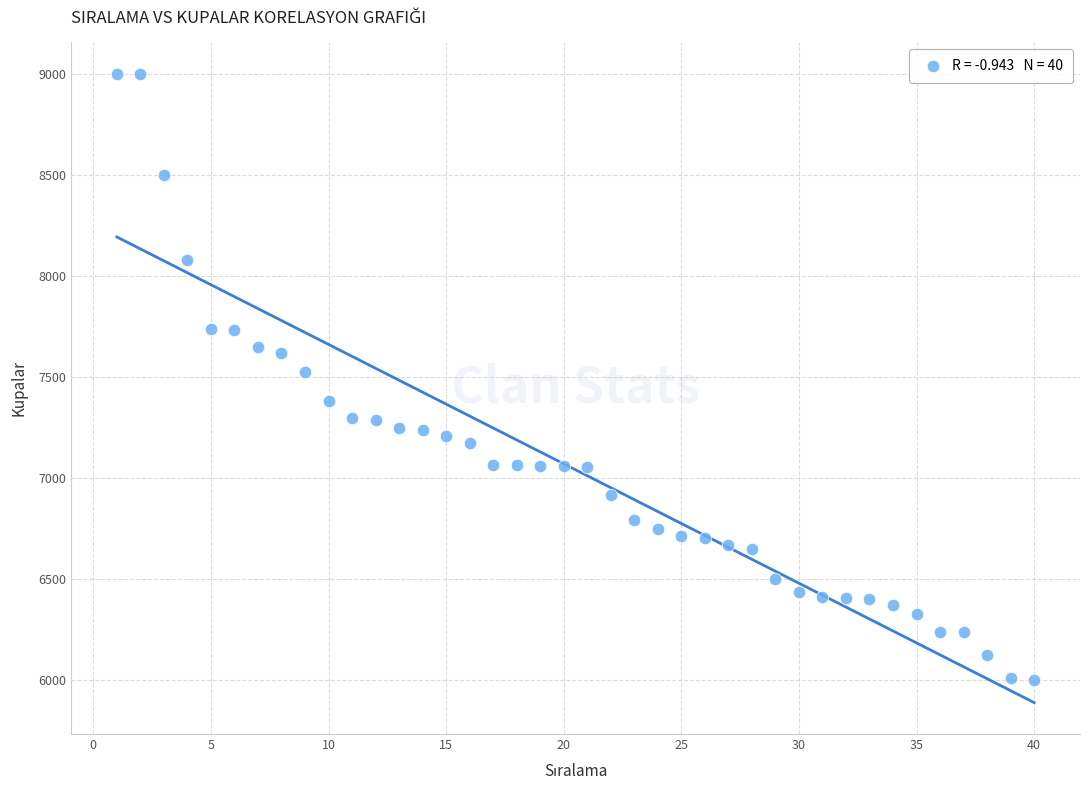

What is the range of Y values (max minus min)?

2998